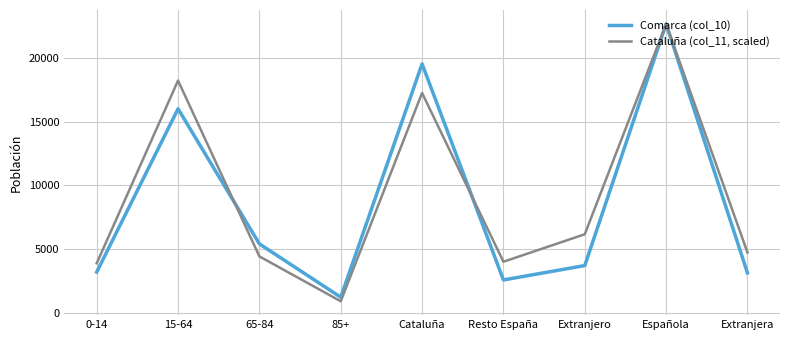

What is the total value across all series at Extranjera?

7834.3